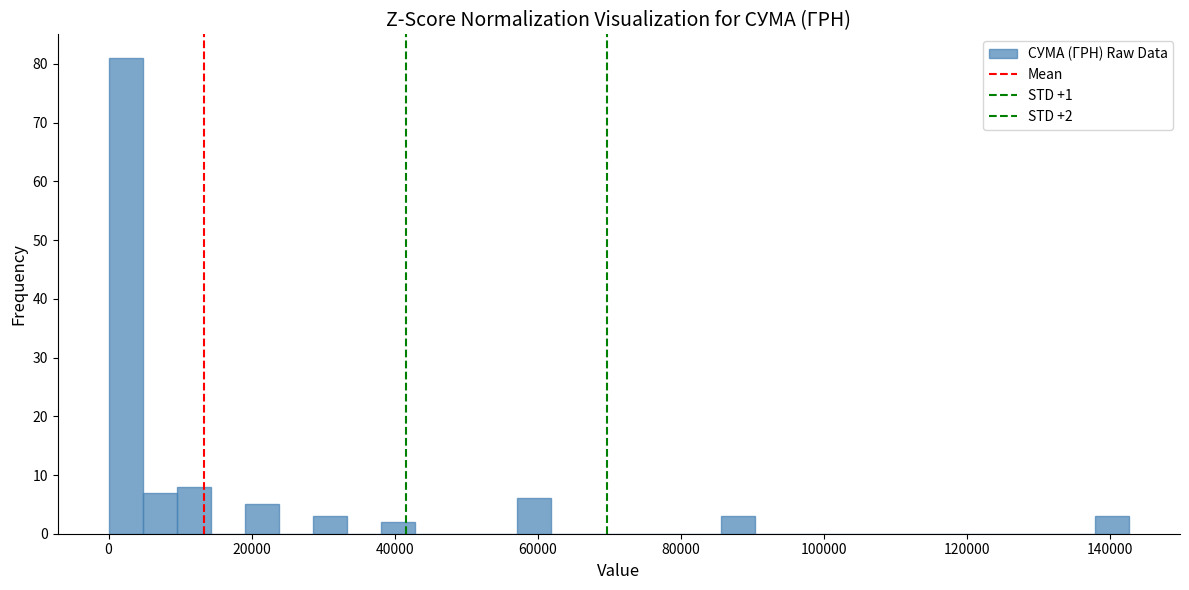

Read against the x-axis, roughly where is the centre of the tallest bar?

2000